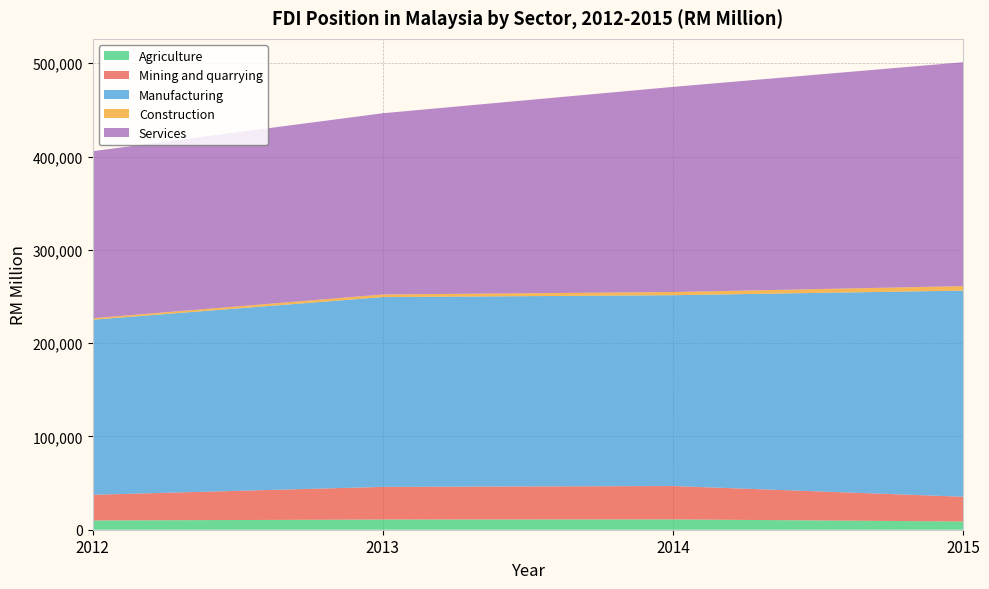

Reading left to right, transcribe all the data shown in this chart.

Agriculture: 2012=9900.8	2013=10913.0	2014=11063.0	2015=8820.7
Mining and quarrying: 2012=27527.4	2013=35000.3	2014=35770.5	2015=26520.6
Manufacturing: 2012=187622.4	2013=203427.5	2014=204511.4	2015=220938.6
Construction: 2012=1609.7	2013=2788.3	2014=3420.0	2015=4812.6
Services: 2012=179035.1	2013=194248.0	2014=219849.1	2015=239974.6